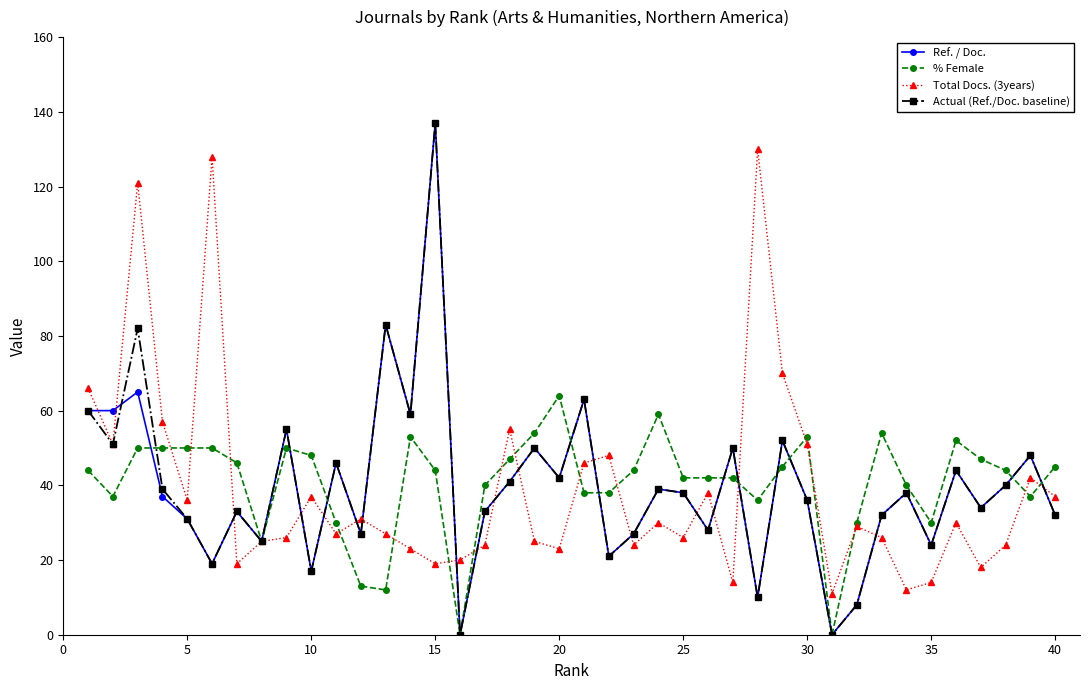

What are all the series names shown in the legend?

Ref. / Doc., % Female, Total Docs. (3years), Actual (Ref./Doc. baseline)